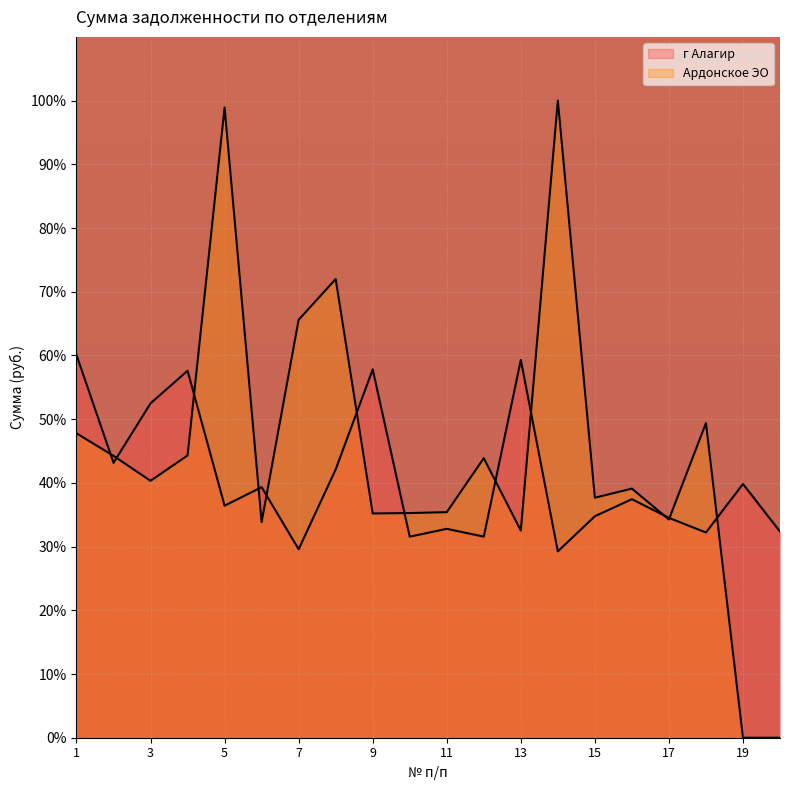

After their last crossing, which series has the higher values: г Алагир or Ардонское ЭО?

г Алагир